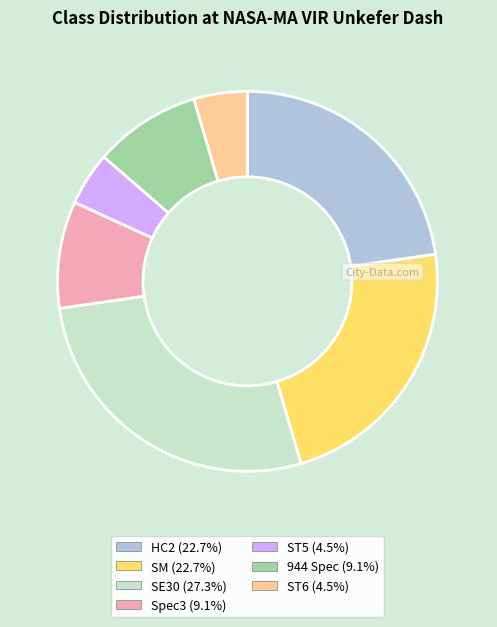

Is it true that SE30 is 27% of the pie?

True